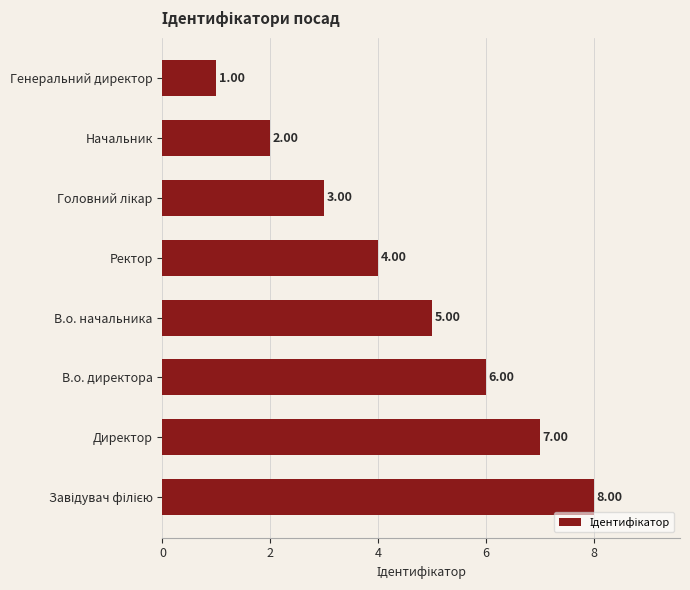

Count the number of categories in the chart.

8